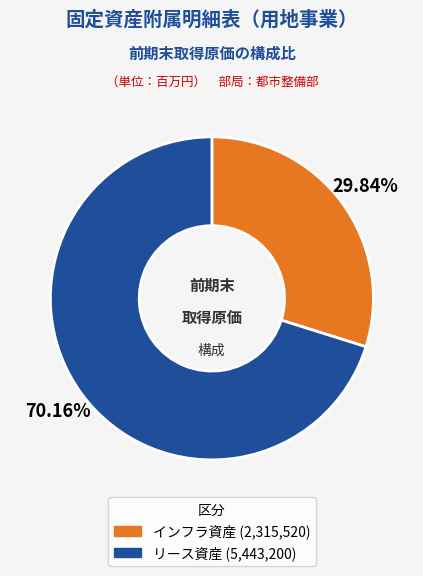

To the nearest percent, what is the difference between the largest and smallest slice percentages?

40%